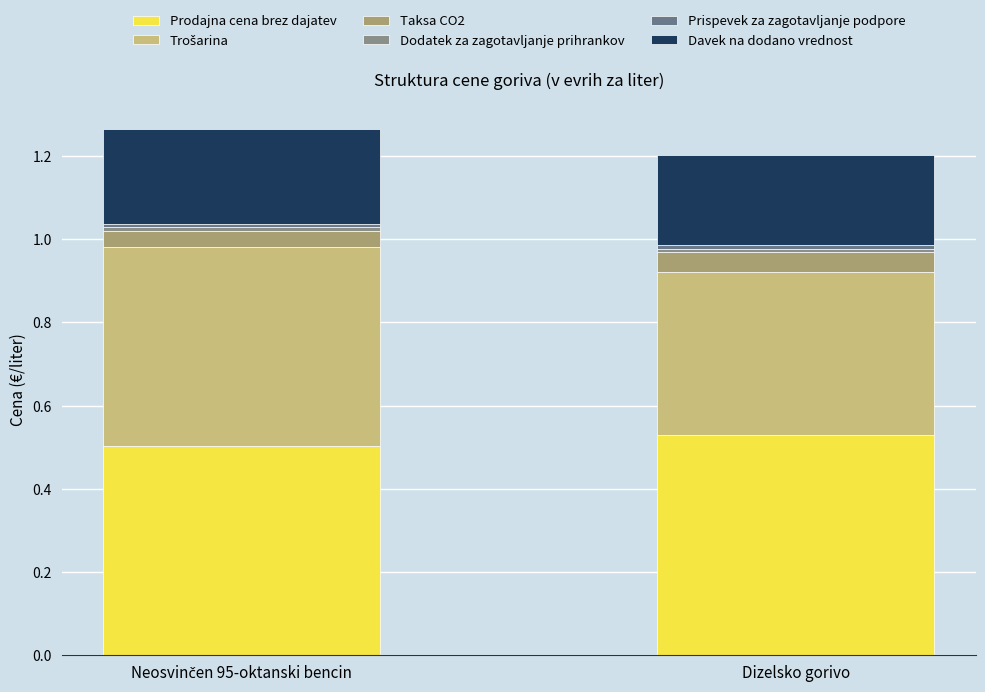

What is the total value across all series at Dizelsko gorivo?

1.2